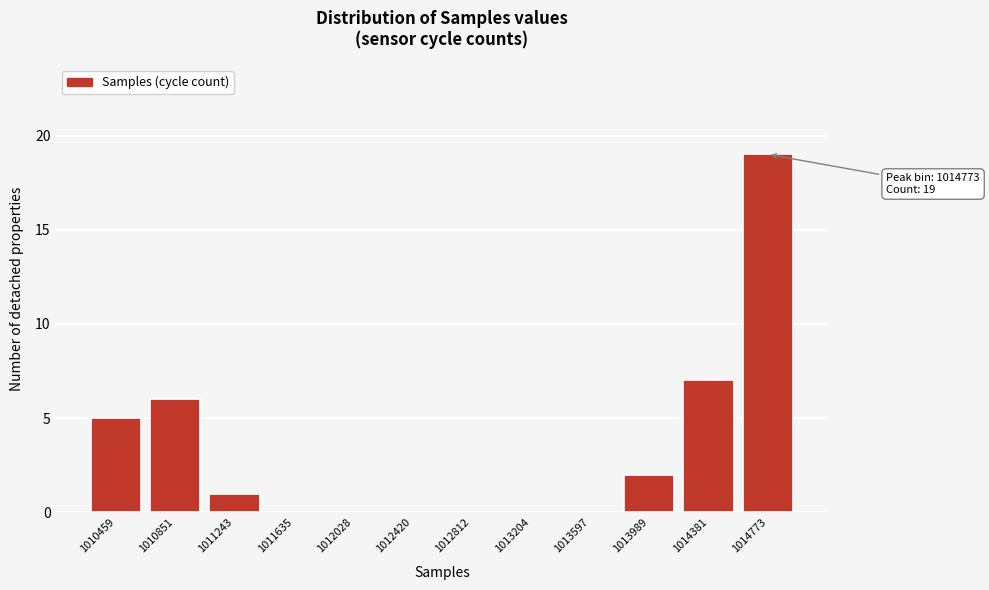

Reading left to right, list all the values displayed in this chart.

1010459=5	1010851=6	1011243=1	1011635=0	1012028=0	1012420=0	1012812=0	1013204=0	1013597=0	1013989=2	1014381=7	1014773=19